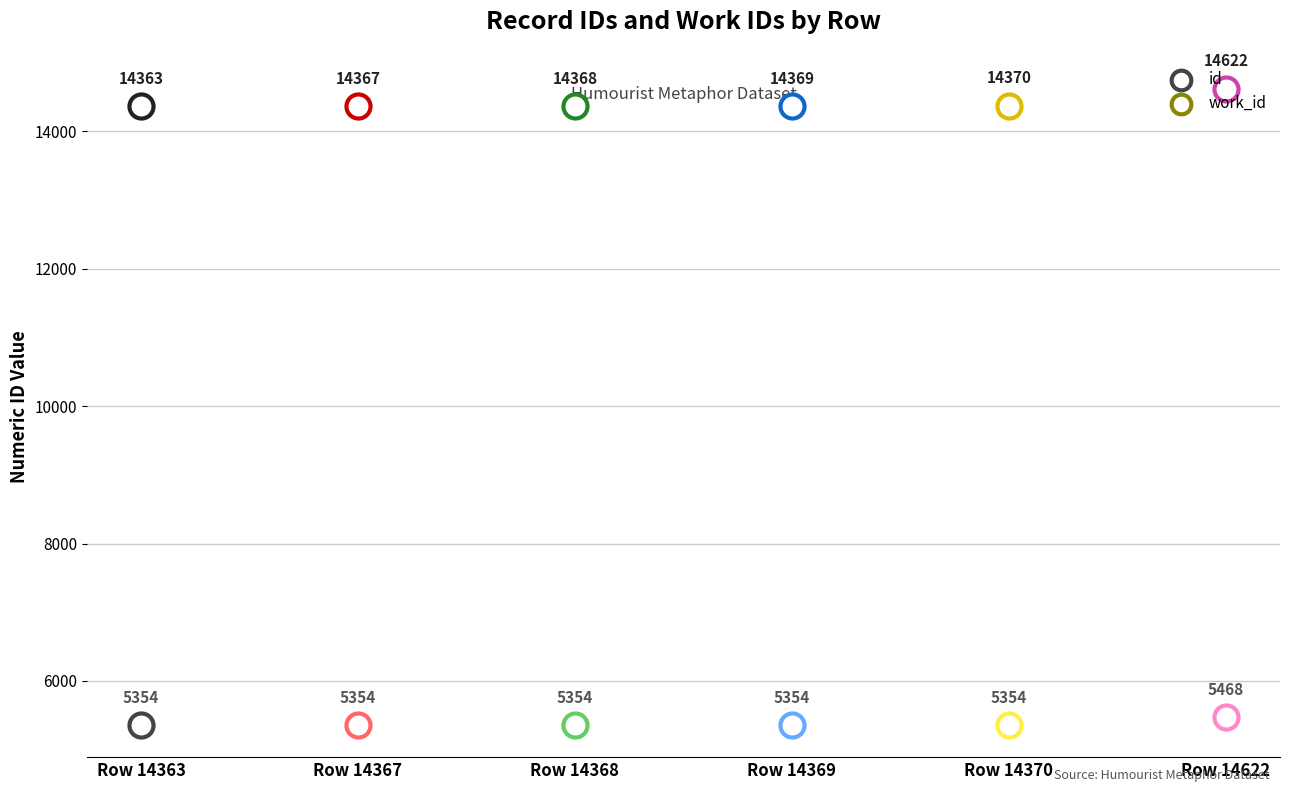

Which series has the largest total across all categories?

id